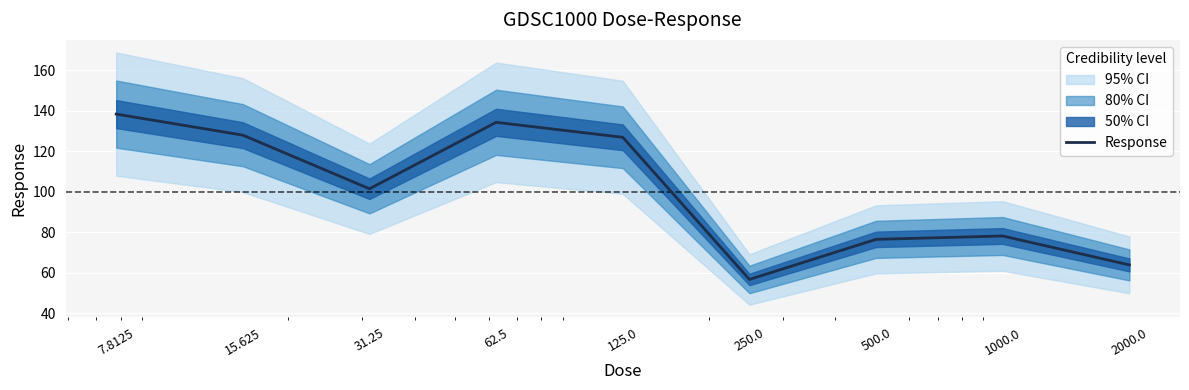

True or false: the data shows 78.1 at 1000.0.

True